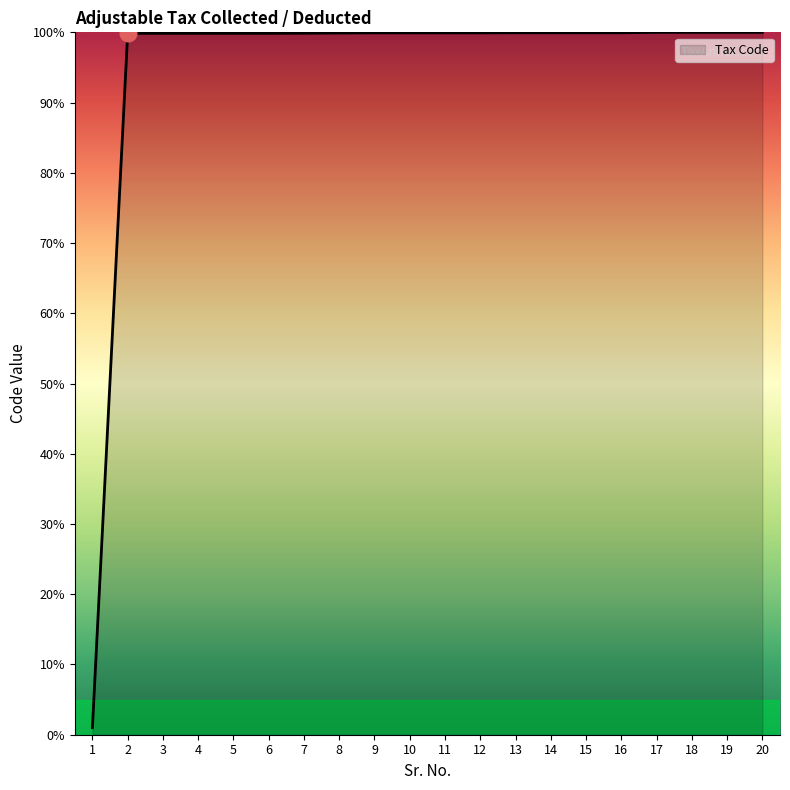

What is the greatest value displayed?

100.0